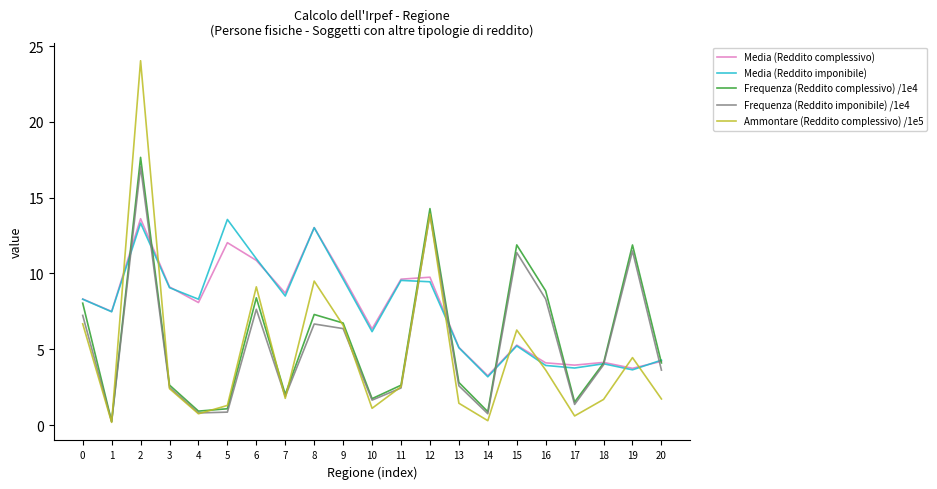

What is the total value across all series at 4?

18.8